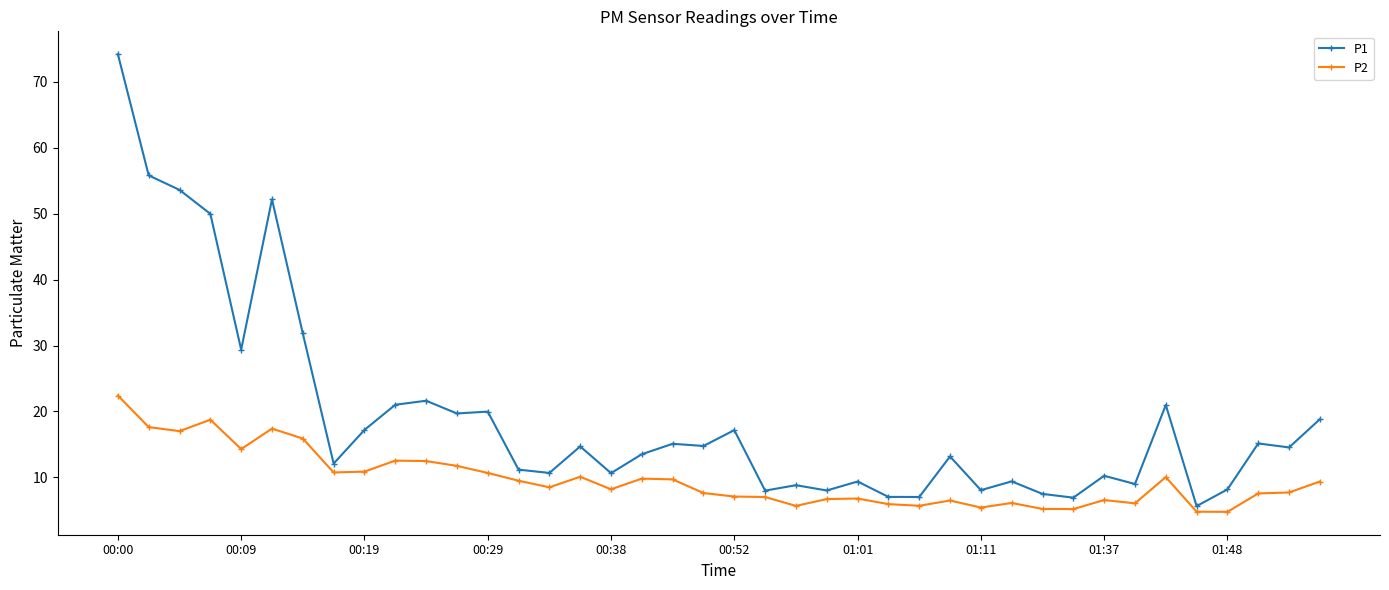

Count the number of data series in this chart.

2